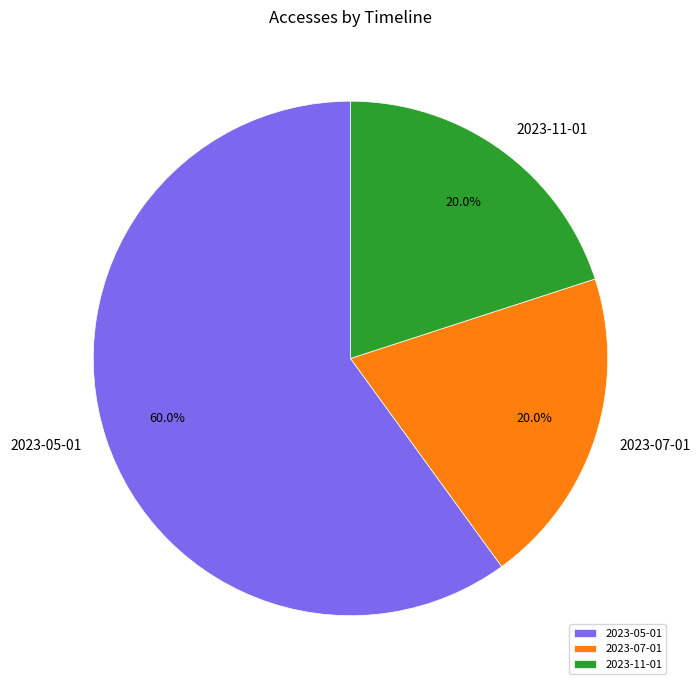

Combined, what portion of the pie is 2023-07-01 and 2023-11-01?

40.0%